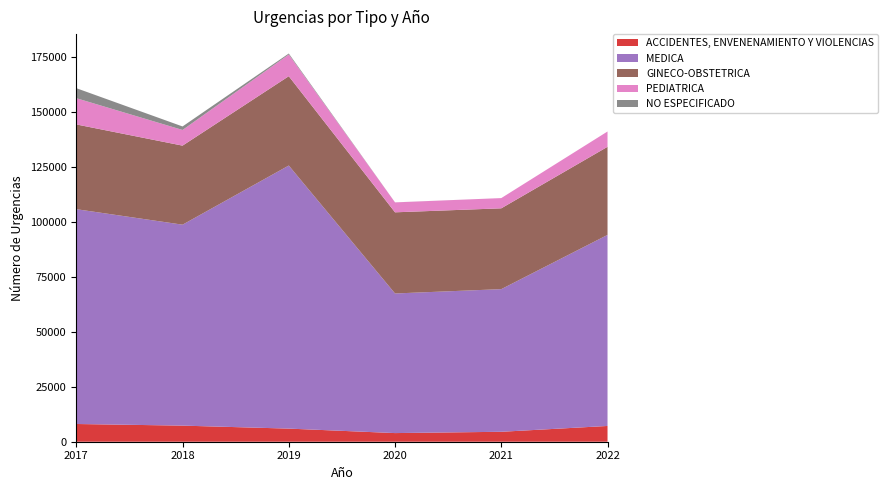

Reading right to left, list all the values displayed in this chart.

ACCIDENTES, ENVENENAMIENTO Y VIOLENCIAS: 2022=7164	2021=4519	2020=3927	2019=5961	2018=7316	2017=8058
MEDICA: 2022=86838	2021=64831	2020=63455	2019=119572	2018=91332	2017=97637
GINECO-OBSTETRICA: 2022=40040	2021=36731	2020=36881	2019=40593	2018=35923	2017=38517
PEDIATRICA: 2022=6961	2021=4652	2020=4510	2019=9844	2018=7123	2017=11922
NO ESPECIFICADO: 2022=0	2021=0	2020=17	2019=468	2018=1598	2017=4558